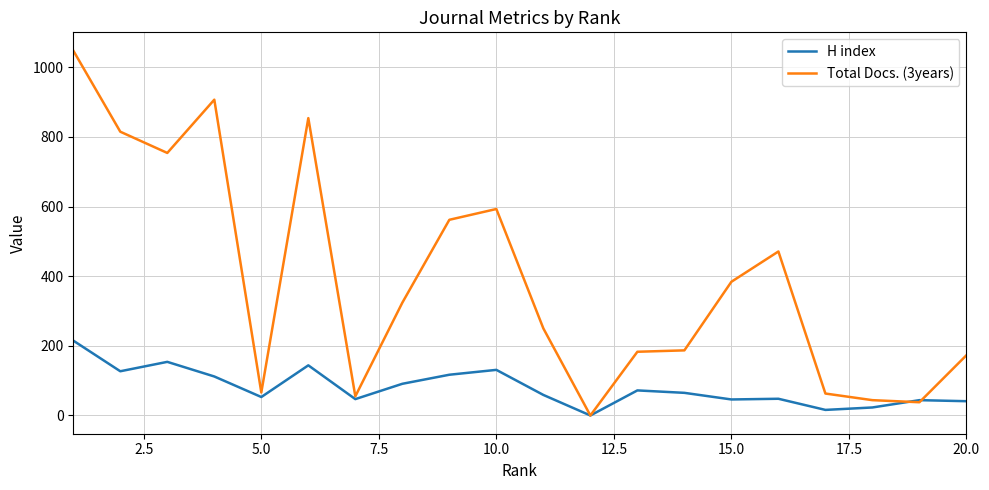

What are all the series names shown in the legend?

H index, Total Docs. (3years)